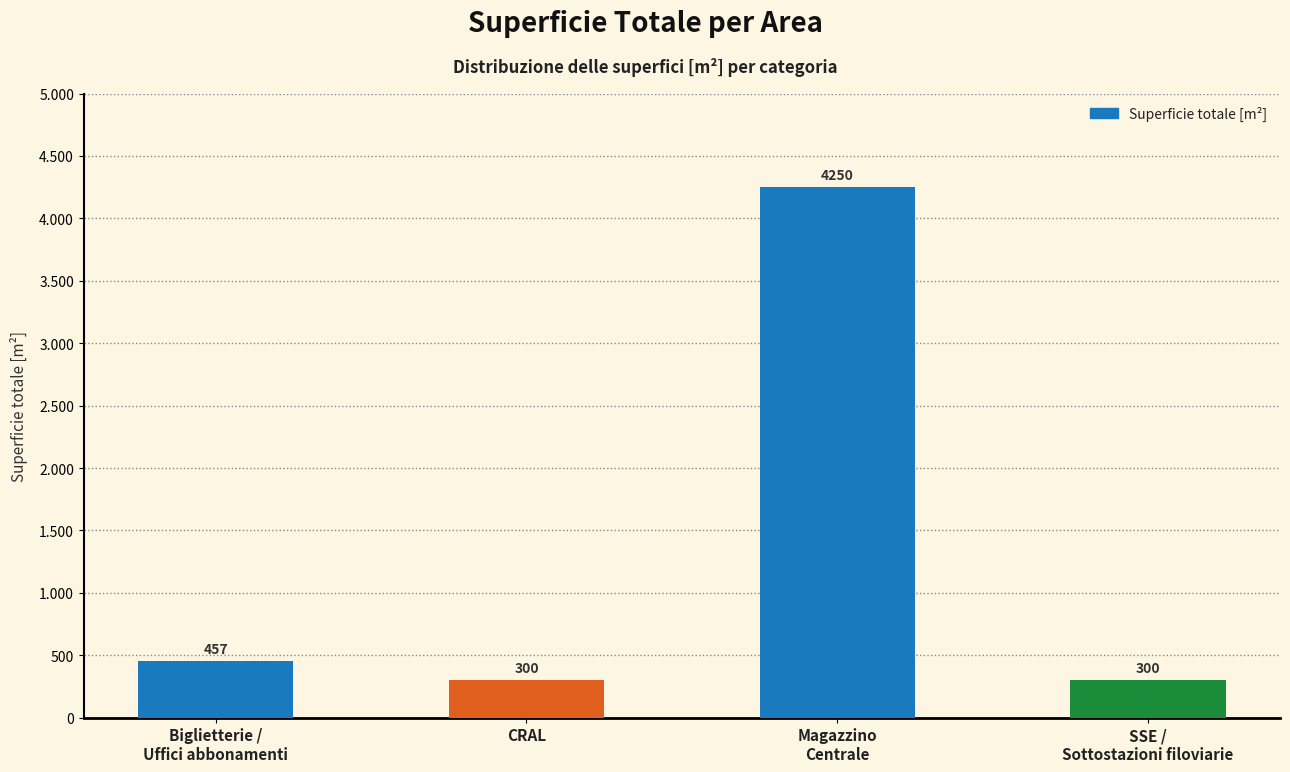

Reading right to left, what are all the values shown in this chart?

SSE /
Sottostazioni filoviarie=300	Magazzino
Centrale=4250	CRAL=300	Biglietterie /
Uffici abbonamenti=457